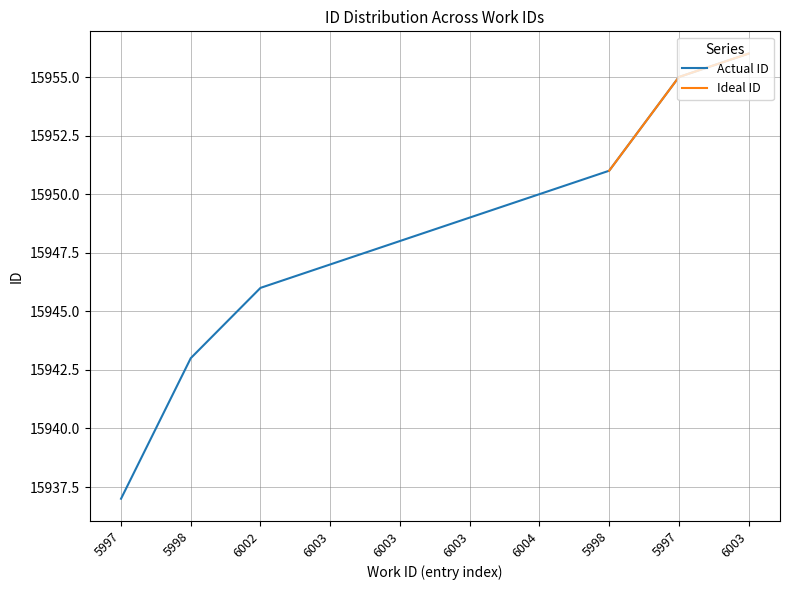

Is this an area chart (filled region under the line)?

No